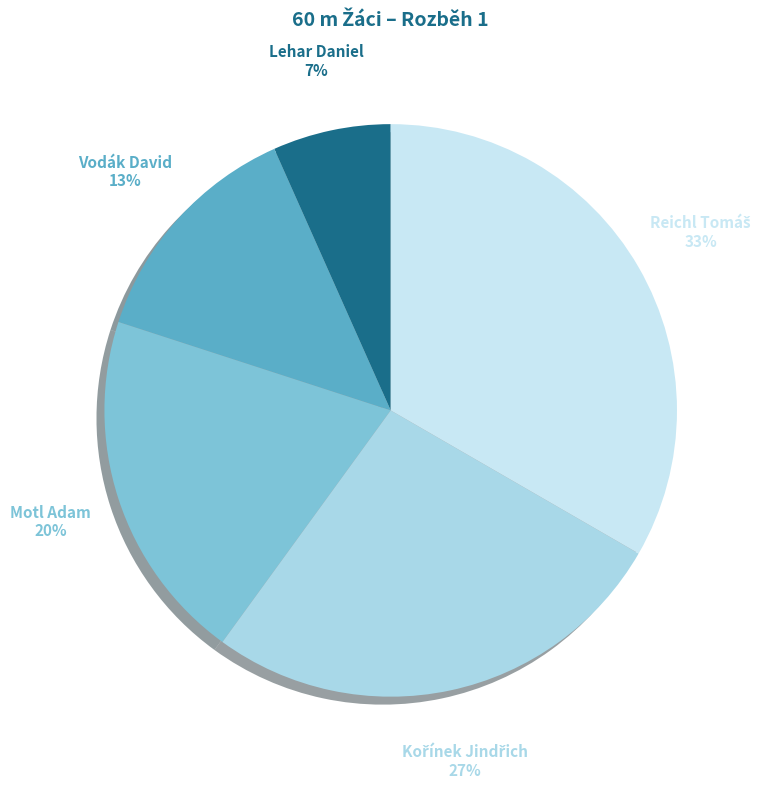

To the nearest percent, what is the average slice percentage?

20%